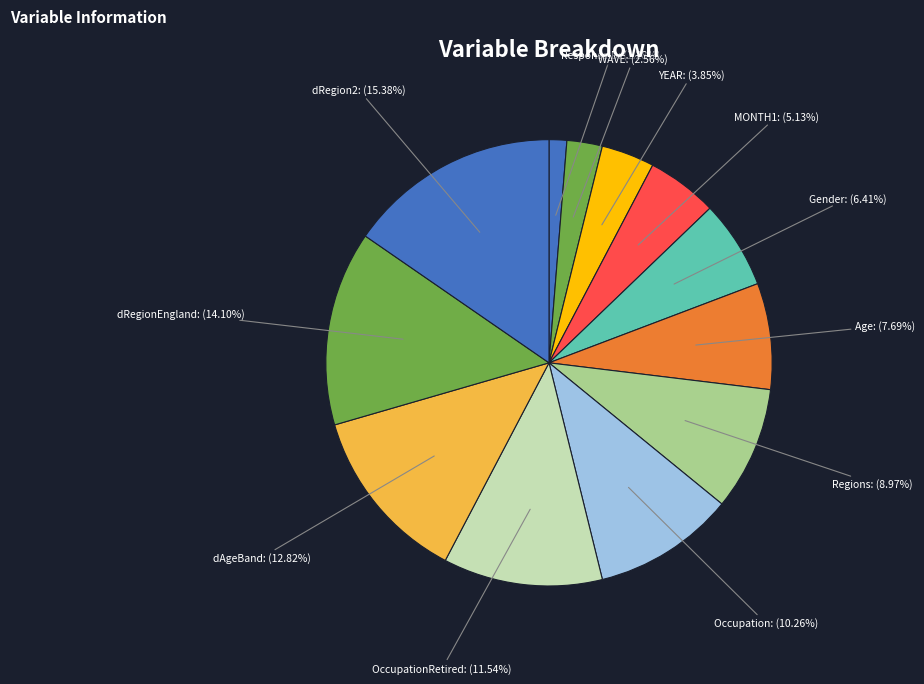

What portion of the pie excludes Regions?

91.0%